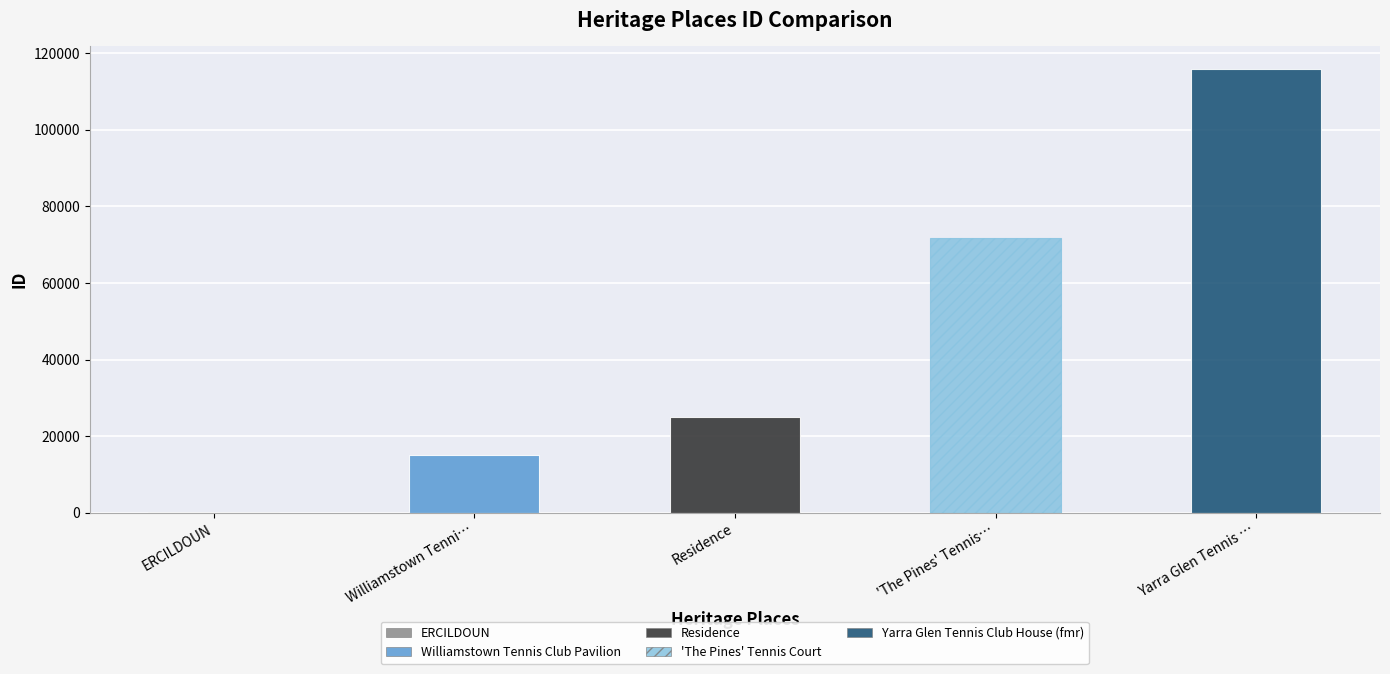

Where does the data first go above 25118?

'The Pines' Tennis Court